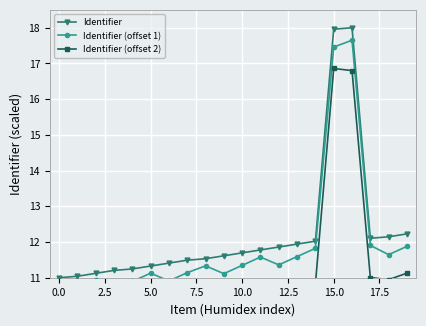

True or false: Identifier (offset 1) and Identifier (offset 2) cross at least once.

False